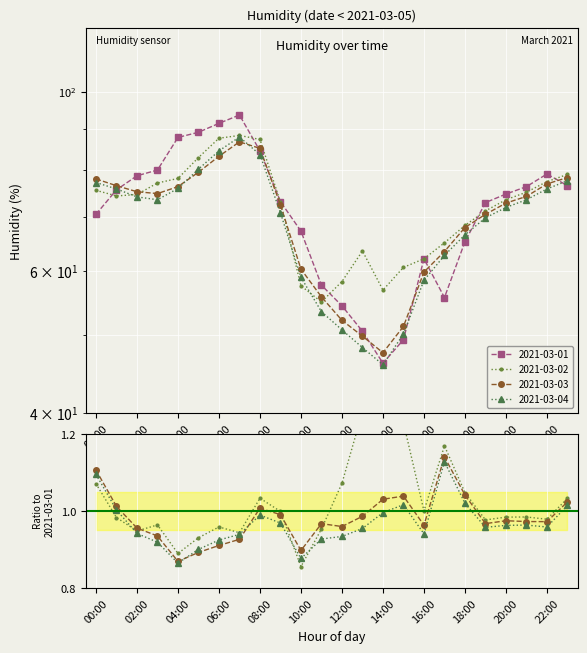

Is it true that 2021-03-04 equals 77.6 at 23:00?

True